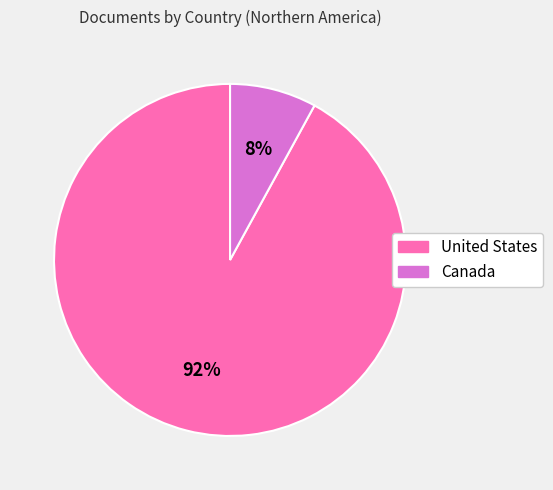

Which slice is the largest?

United States